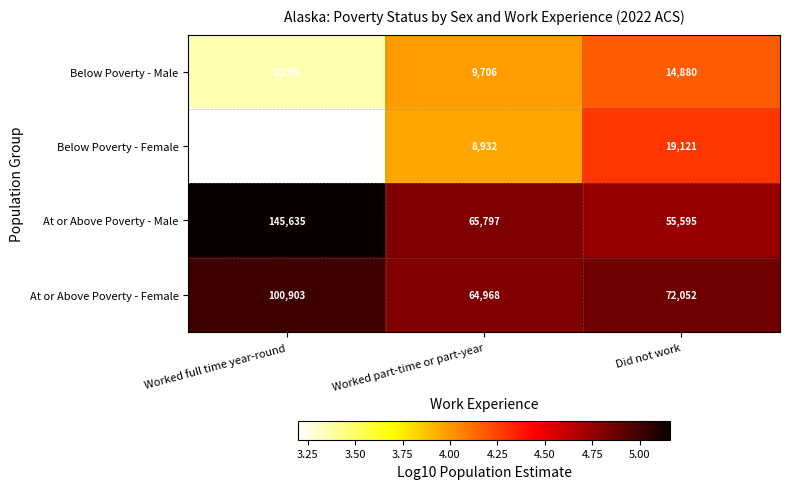

What is the minimum value shown in the chart?

1571